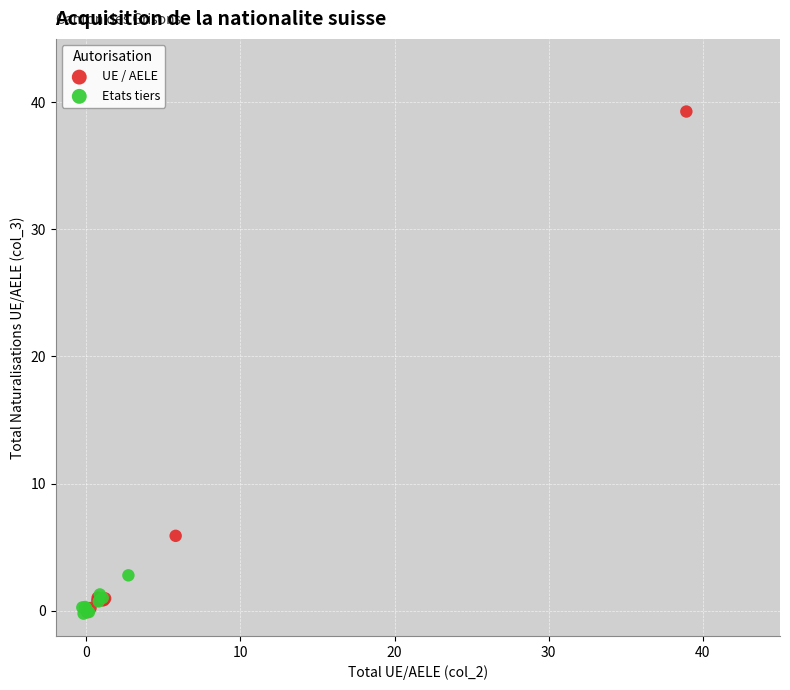

Which series has the widest spread of Y values?

UE / AELE